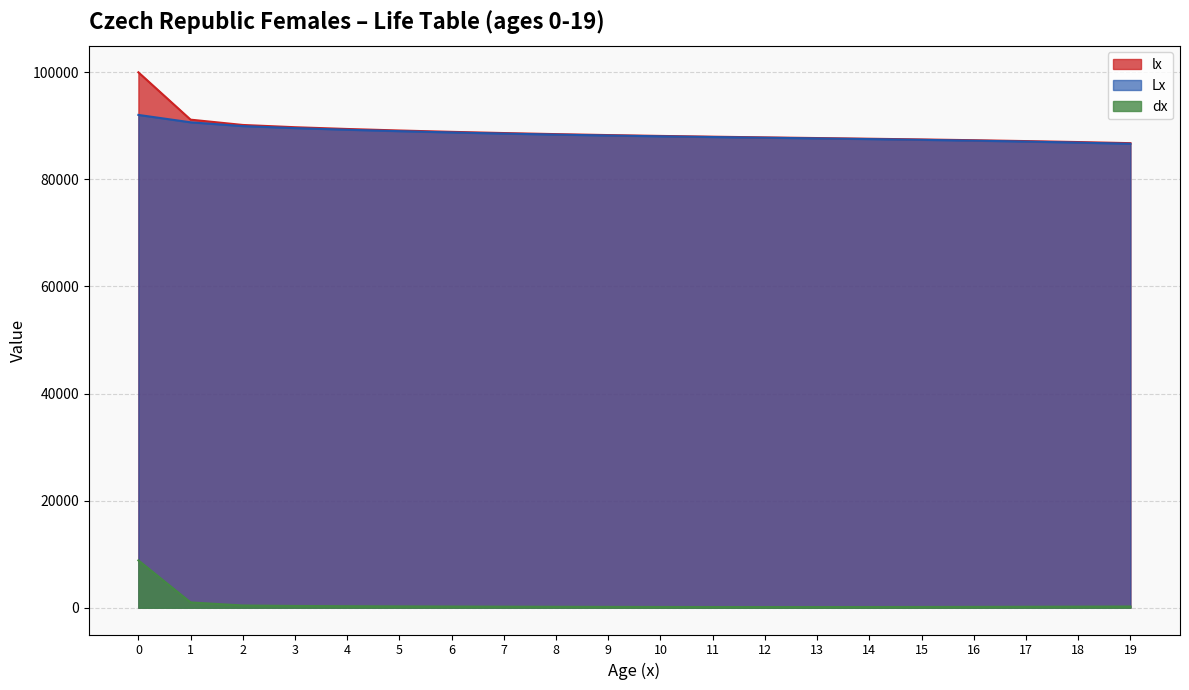

True or false: Lx and dx intersect in this chart.

False